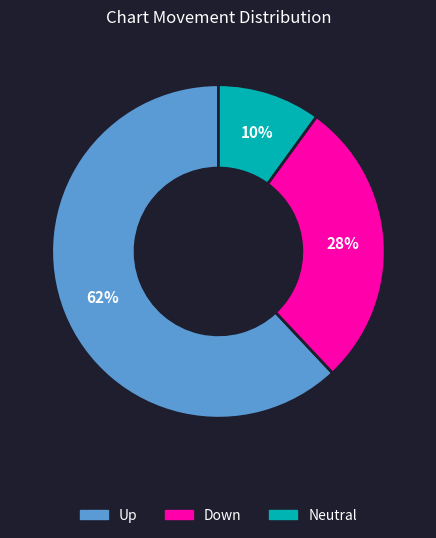

To the nearest percent, what is the difference between the largest and smallest slice percentages?

52%